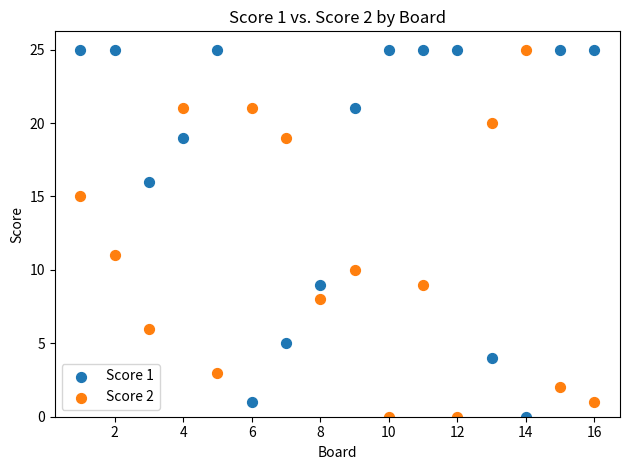

Across all data points, what is the range of Y values (max minus min)?

25